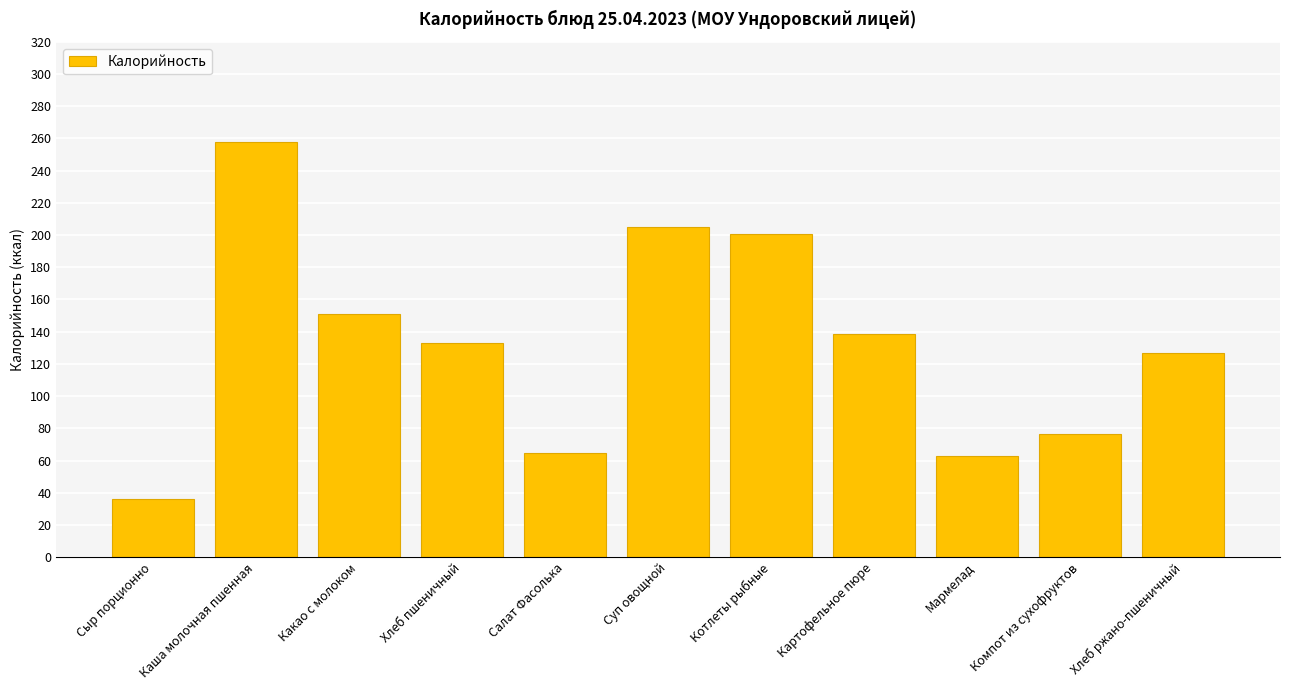

What is the sum of the values at Салат Фасолька and Хлеб пшеничный?

197.6